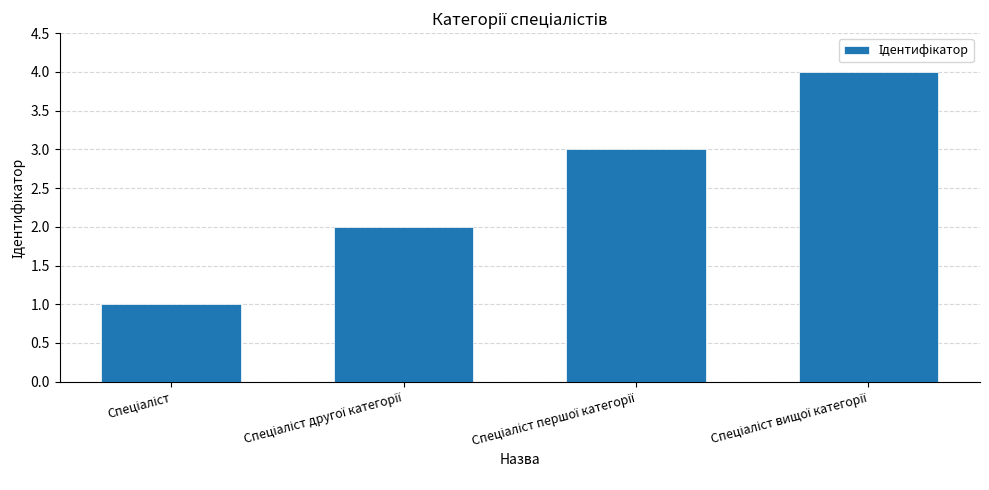

What is the greatest value displayed?

4